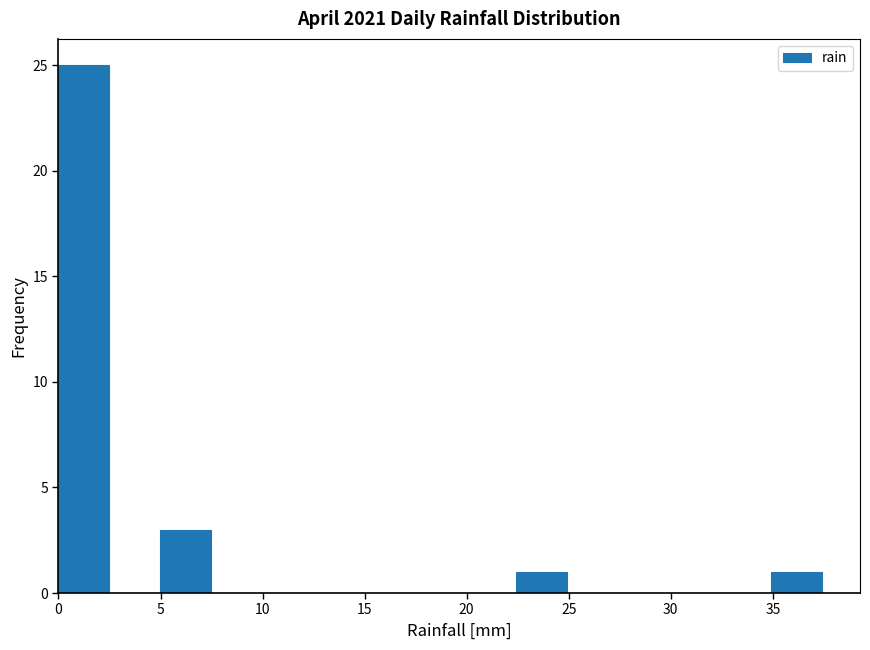

Which range on the x-axis has the tallest bar?

0.0 to 2.5